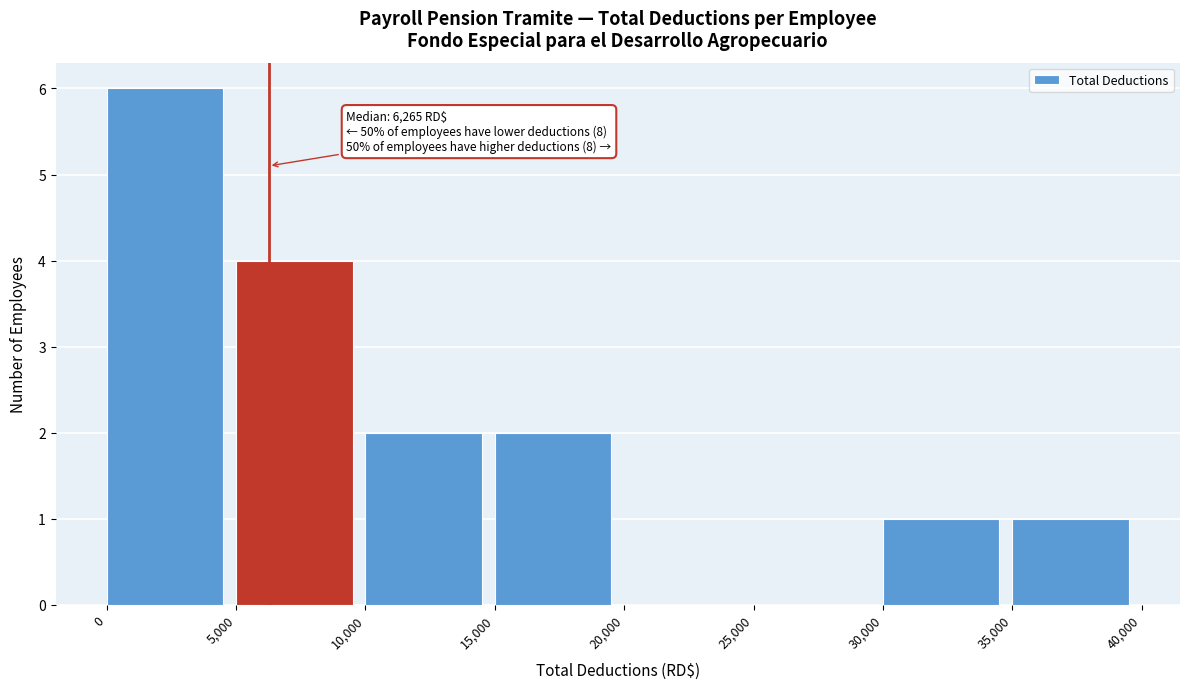

Which range on the x-axis has the tallest bar?

0 to 5,000